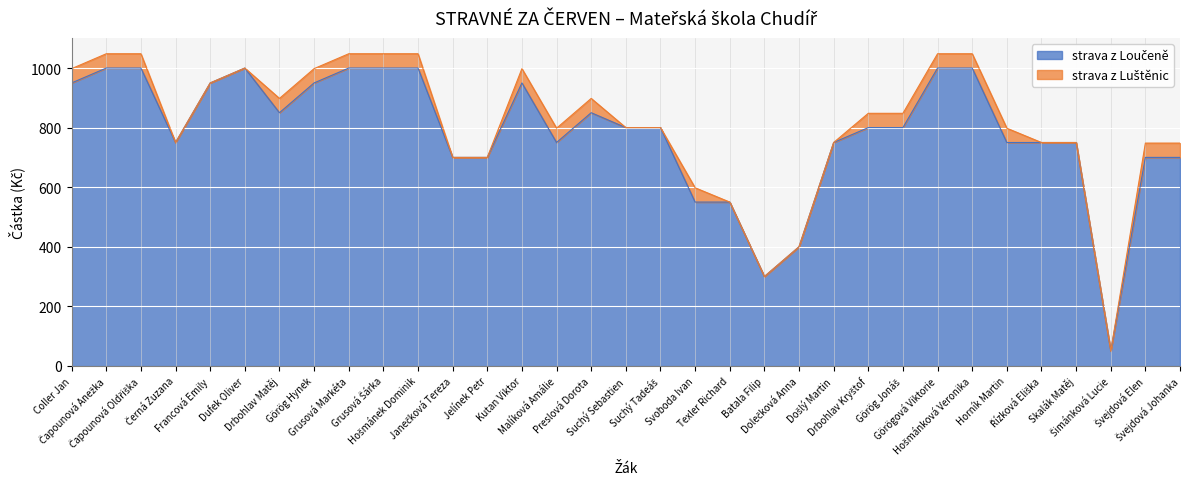

Reading left to right, extract all data points from this chart.

950	1000	1000	750	950	1000	850	950	1000	1000	1000	700	700	950	750	850	800	800	550	550	300	400	750	800	800	1000	1000	750	750	750	50	700	700